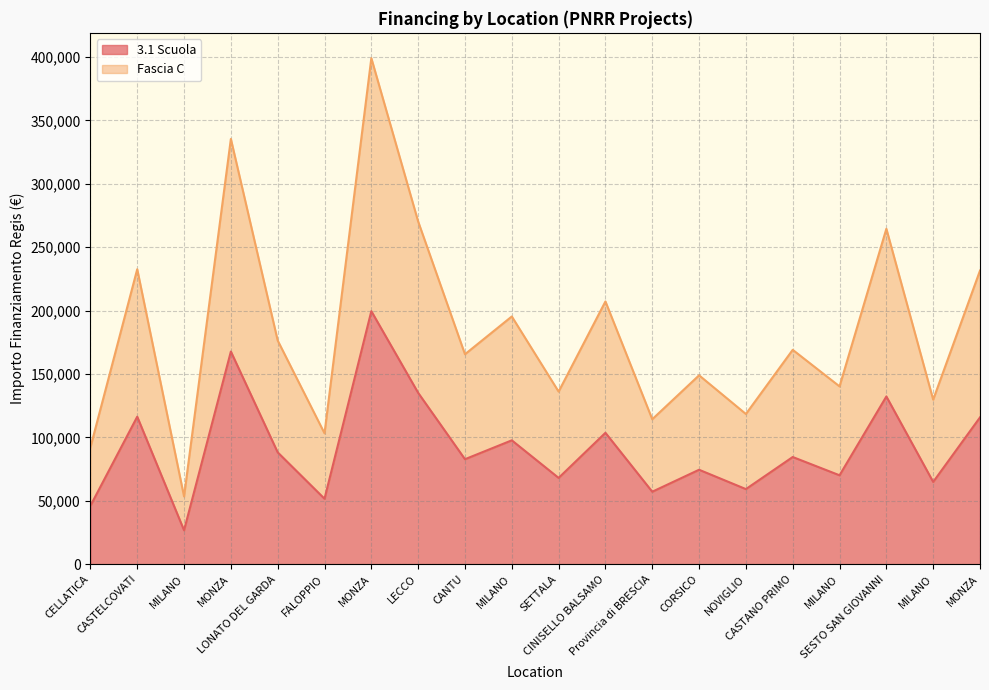

True or false: Fascia C and 3.1 Scuola cross at least once.

False